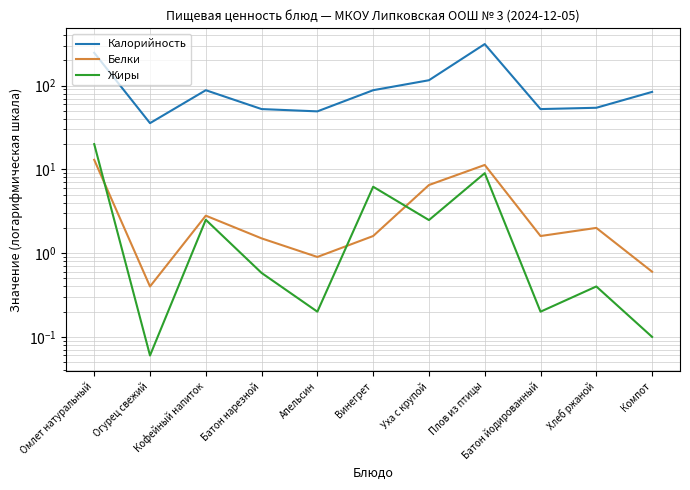

What is the minimum value for Жиры?

0.1